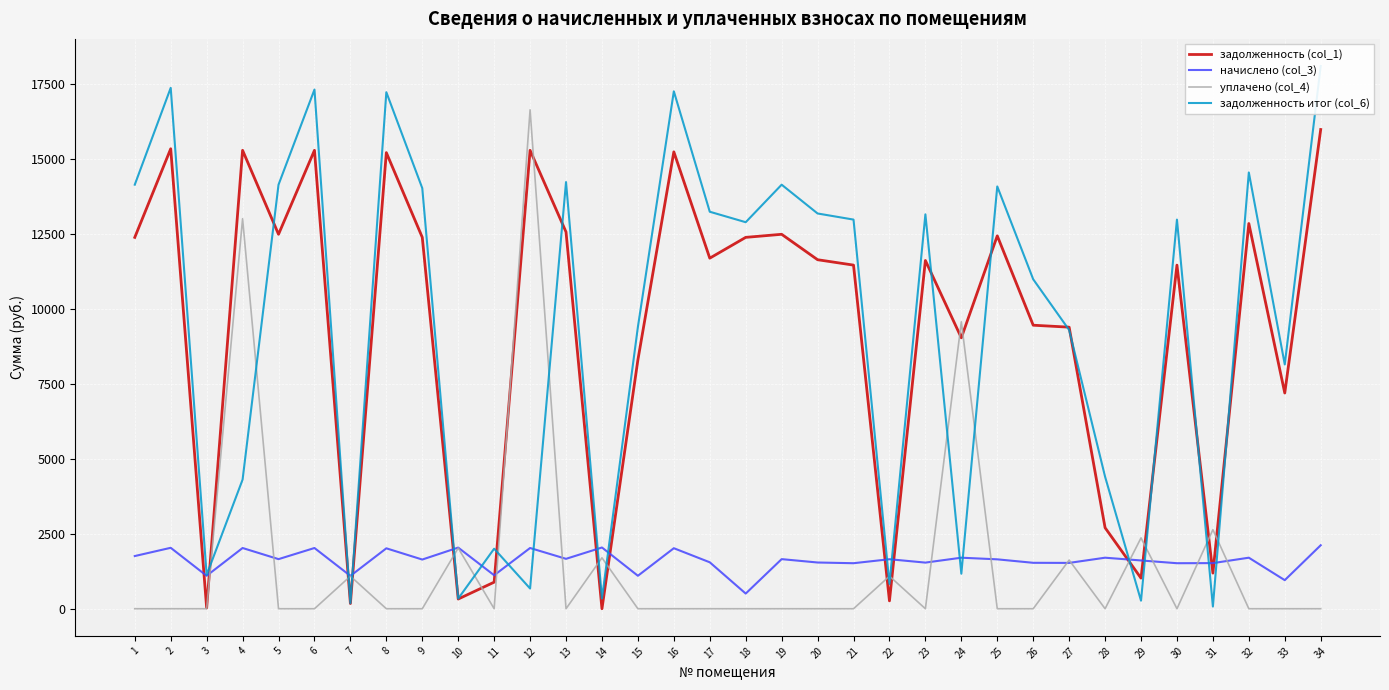

At which category does задолженность (col_1) reach its first local peak?

2